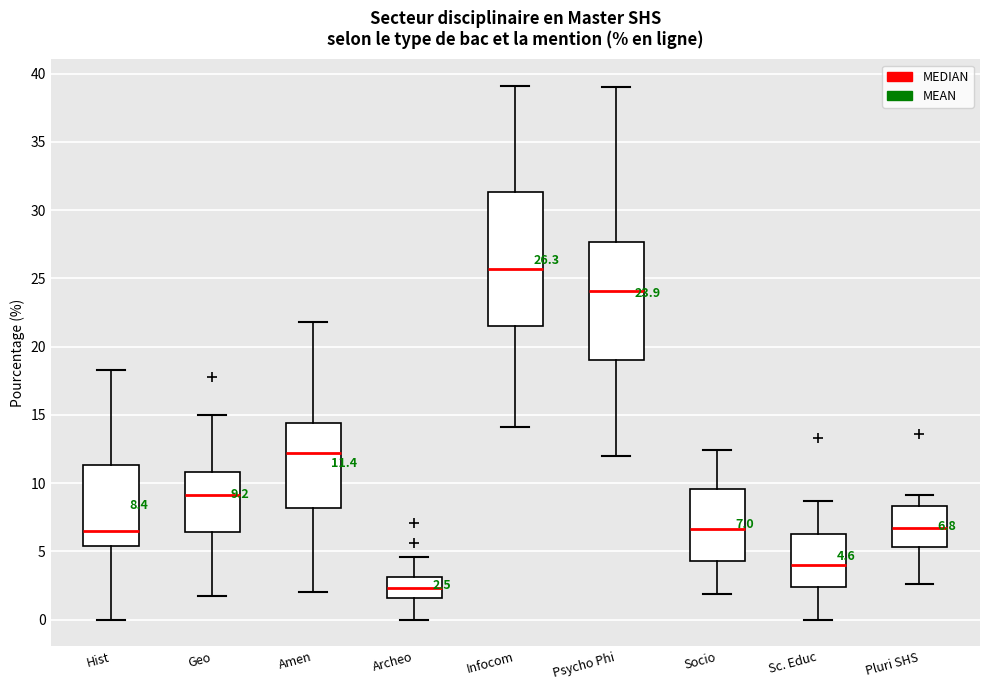

Which box's median line is the lowest?

Archeo